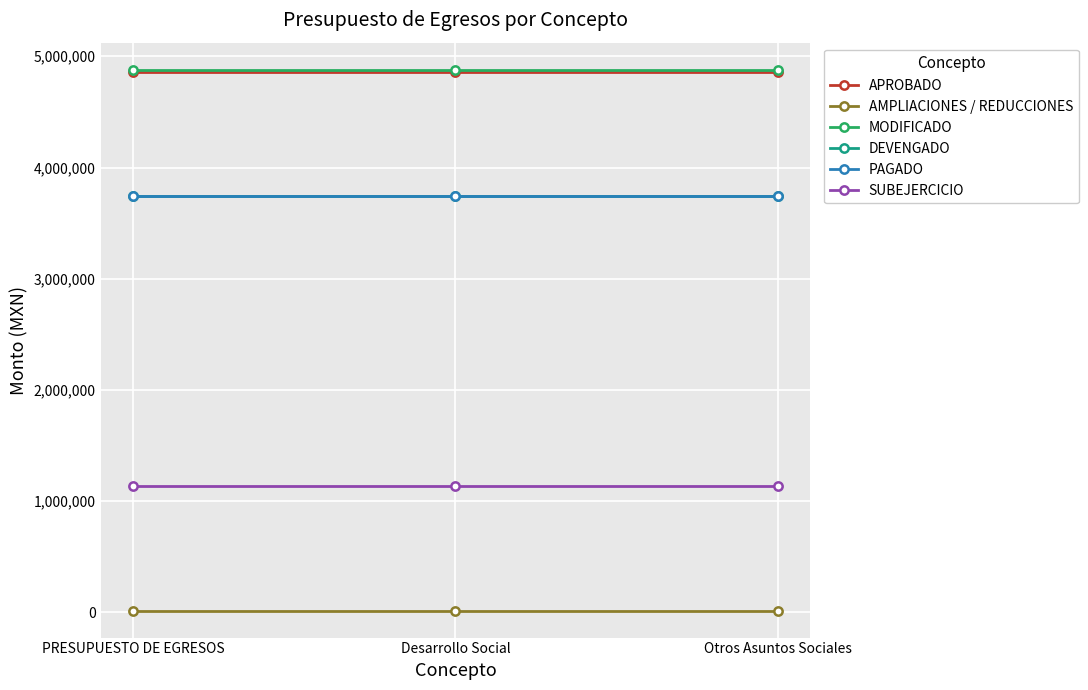

At how many categories does at least one series exceed 2967567?

3